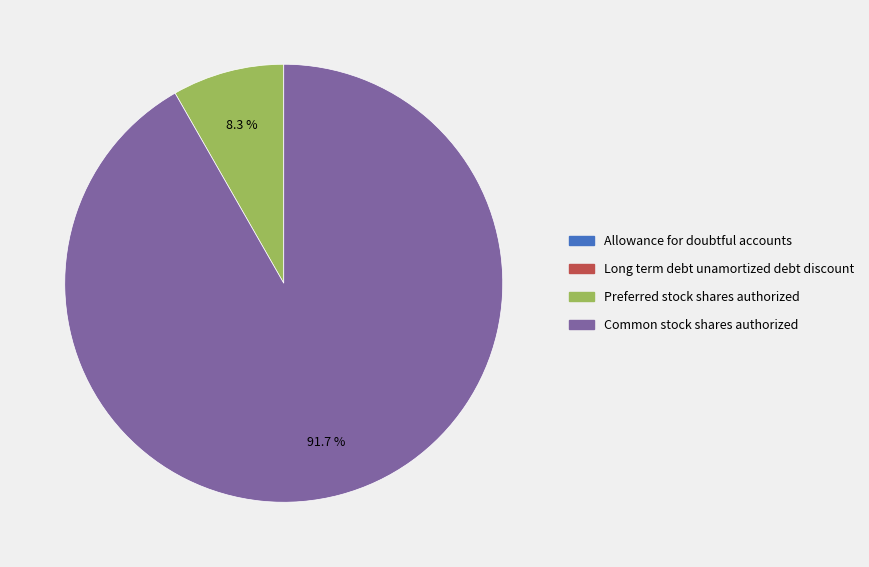

What portion of the pie excludes Preferred stock shares authorized?

91.7%